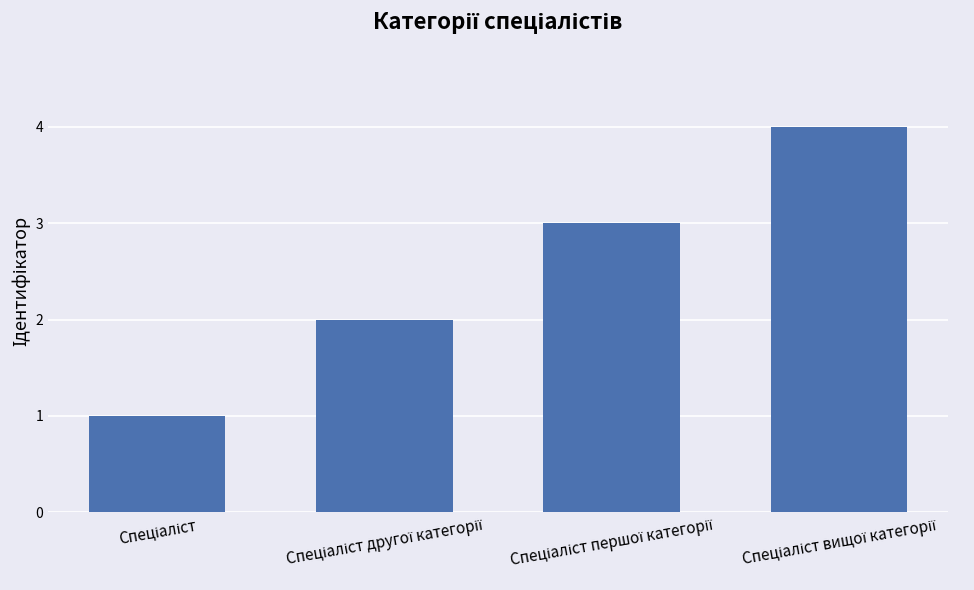

Does the chart contain any negative values?

No